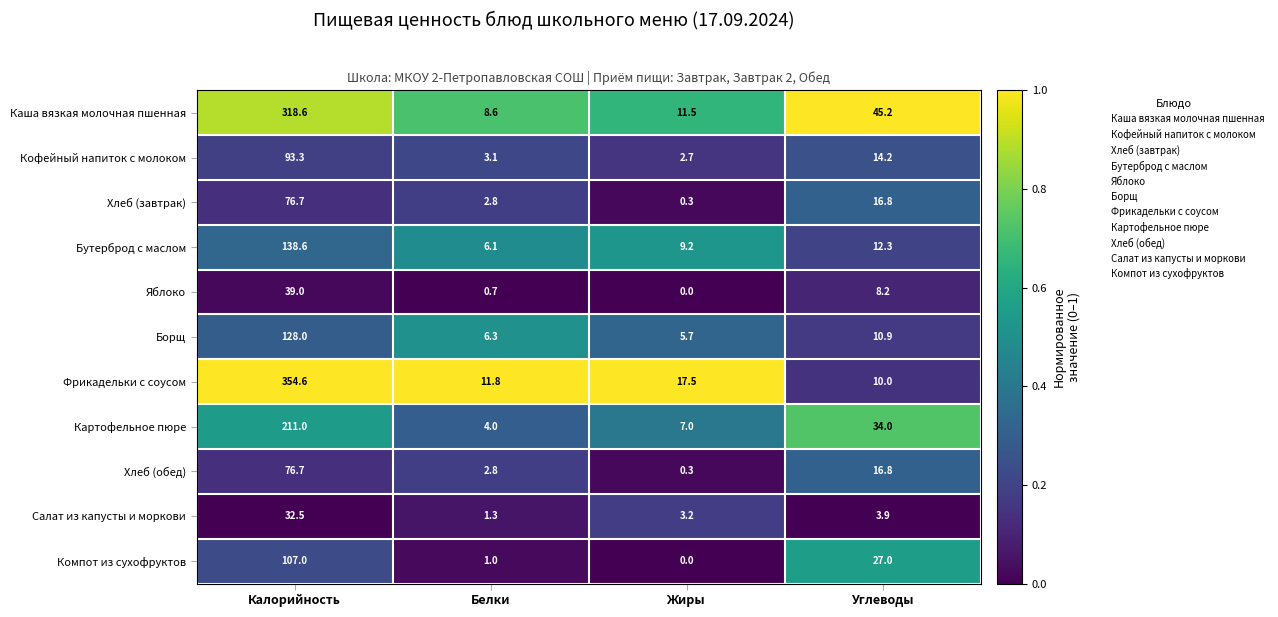

Which series has the largest range (max minus min)?

Фрикадельки с соусом